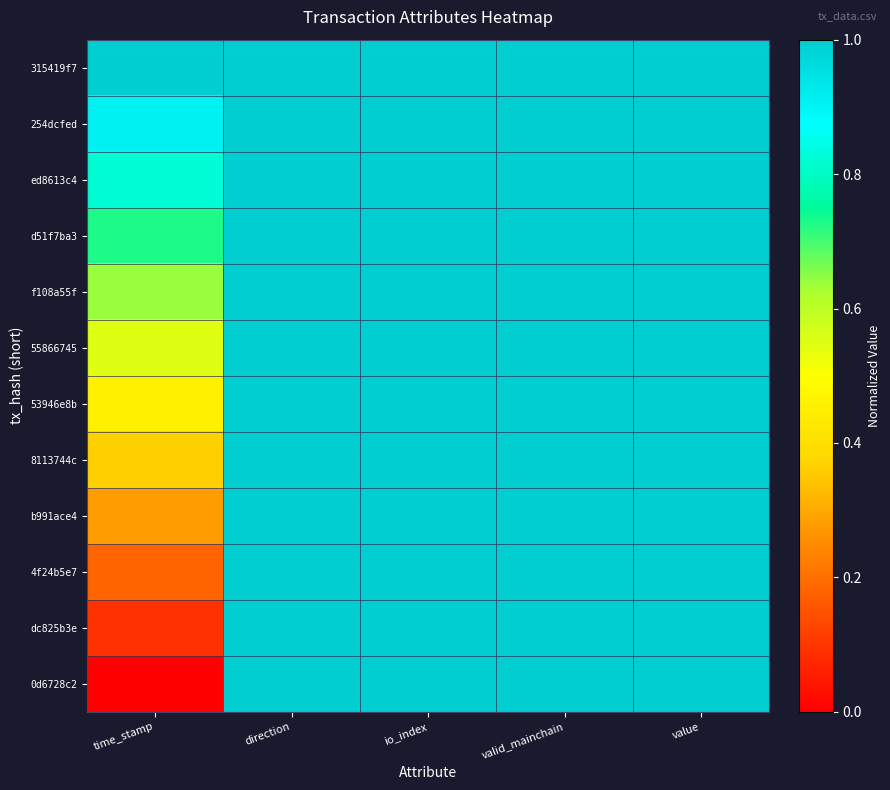

At how many categories does at least one series exceed 0?

5